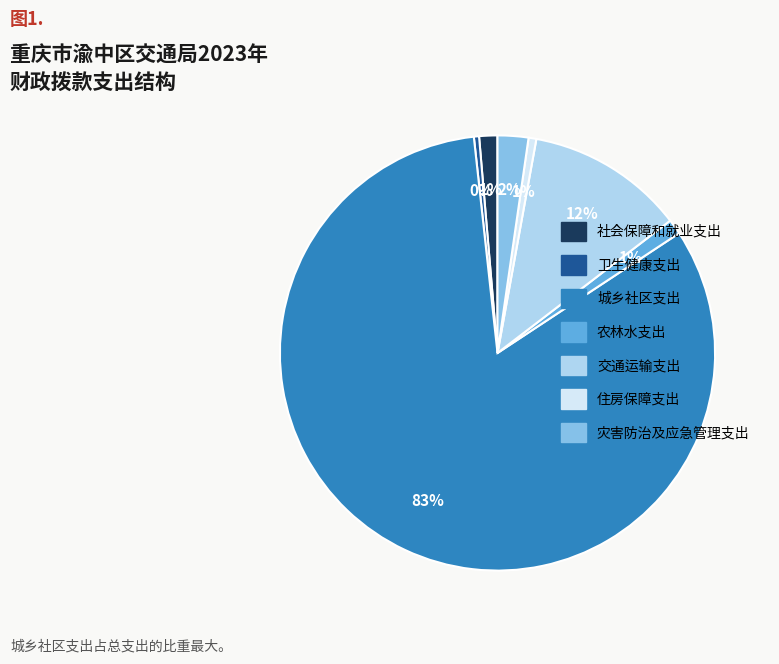

To the nearest percent, what is the combined percentage of 农林水支出 and 城乡社区支出?

84%